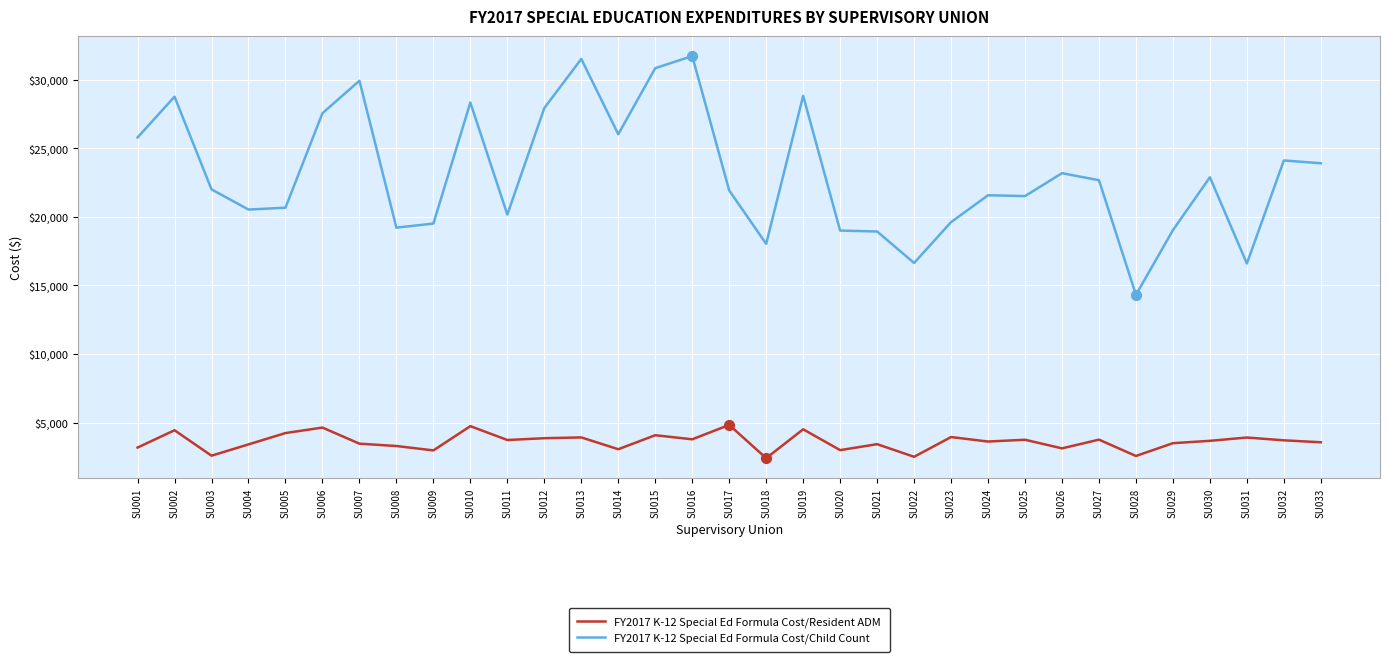

Which series has the widest spread of values?

FY2017 K-12 Special Ed Formula Cost/Child Count